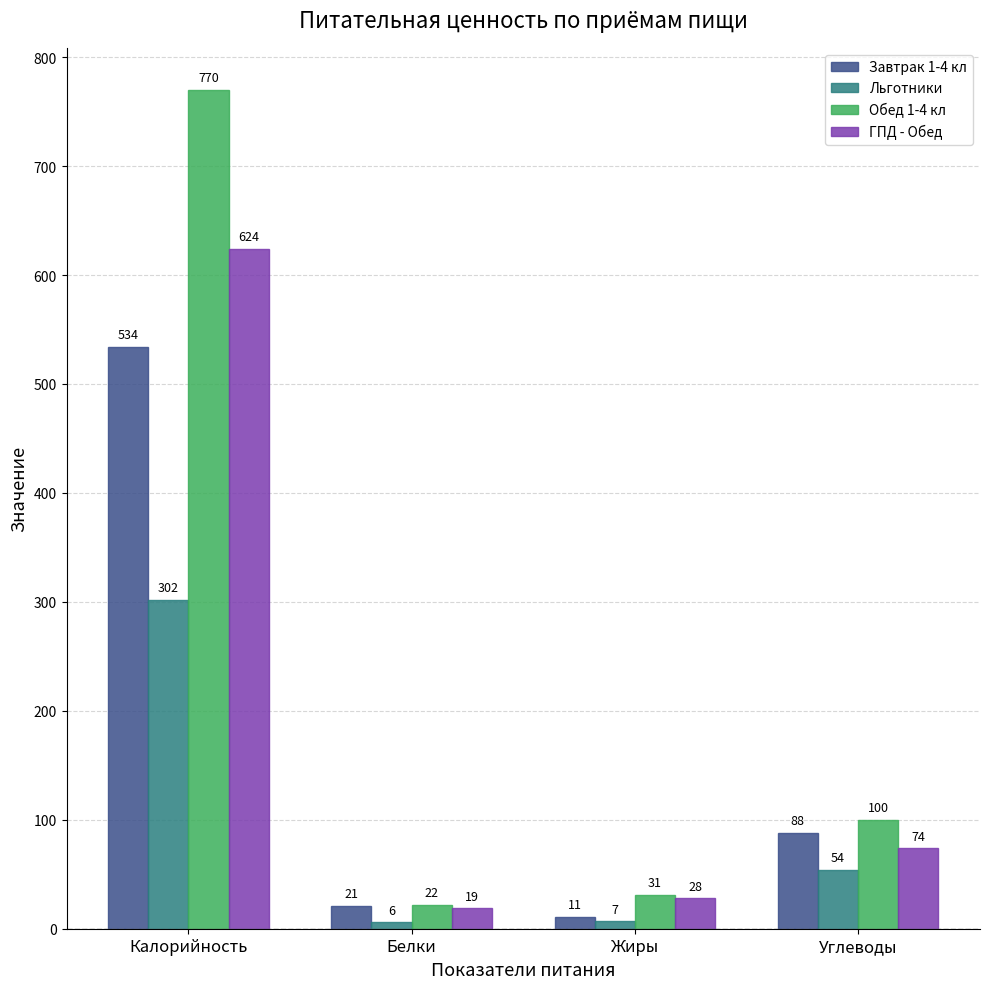

Reading left to right, list all the values displayed in this chart.

Завтрак 1-4 кл: 534	21	11	88
Льготники: 302	6	7	54
Обед 1-4 кл: 770	22	31	100
ГПД - Обед: 624	19	28	74